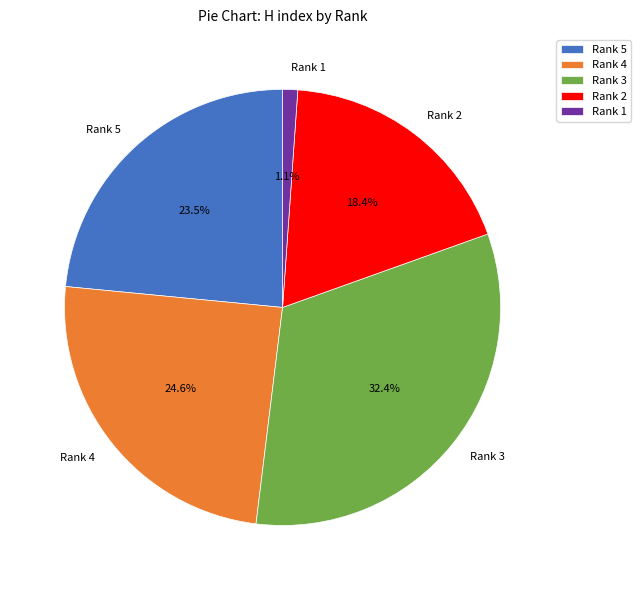

Which has a higher value, Rank 2 or Rank 4?

Rank 4